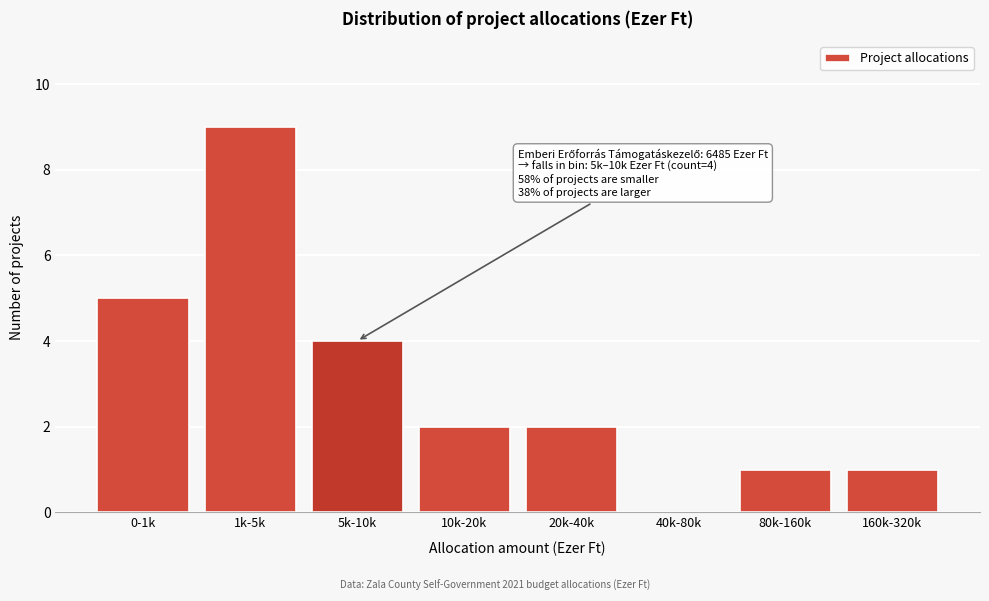

Reading left to right, transcribe all the data shown in this chart.

0-1k=5	1k-5k=9	5k-10k=4	10k-20k=2	20k-40k=2	40k-80k=0	80k-160k=1	160k-320k=1